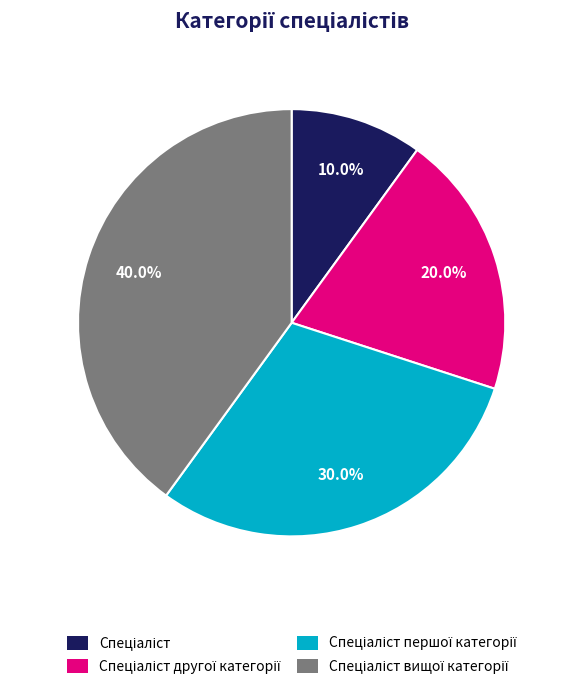

Is there any slice that represents more than half of the pie?

No